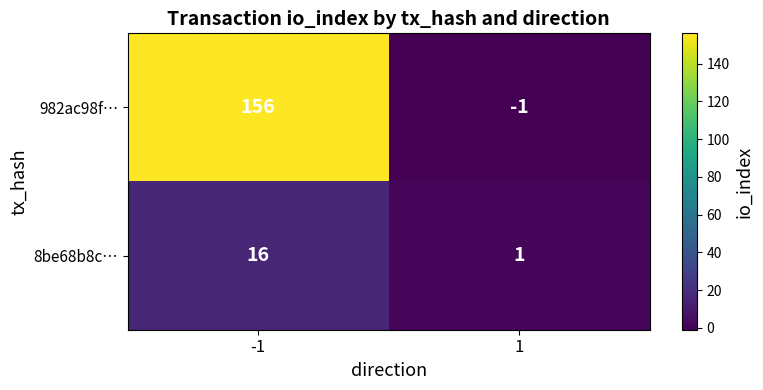

What is the highest value of the 982ac98f… series?

156